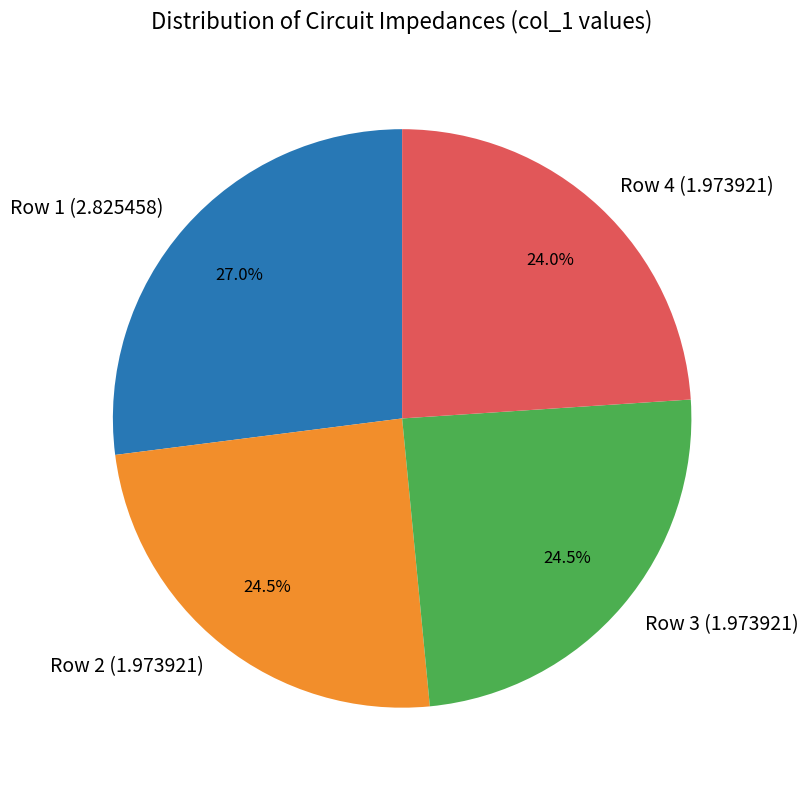

What is the ratio of the value at Row 1 (2.825458) to the value at Row 3 (1.973921)?

1.1